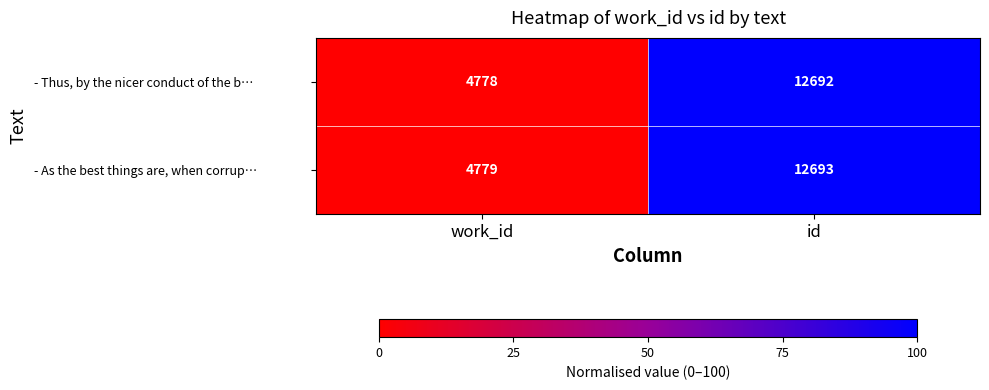

What is the average value of the - As the best things are, when corrup… series?

8736